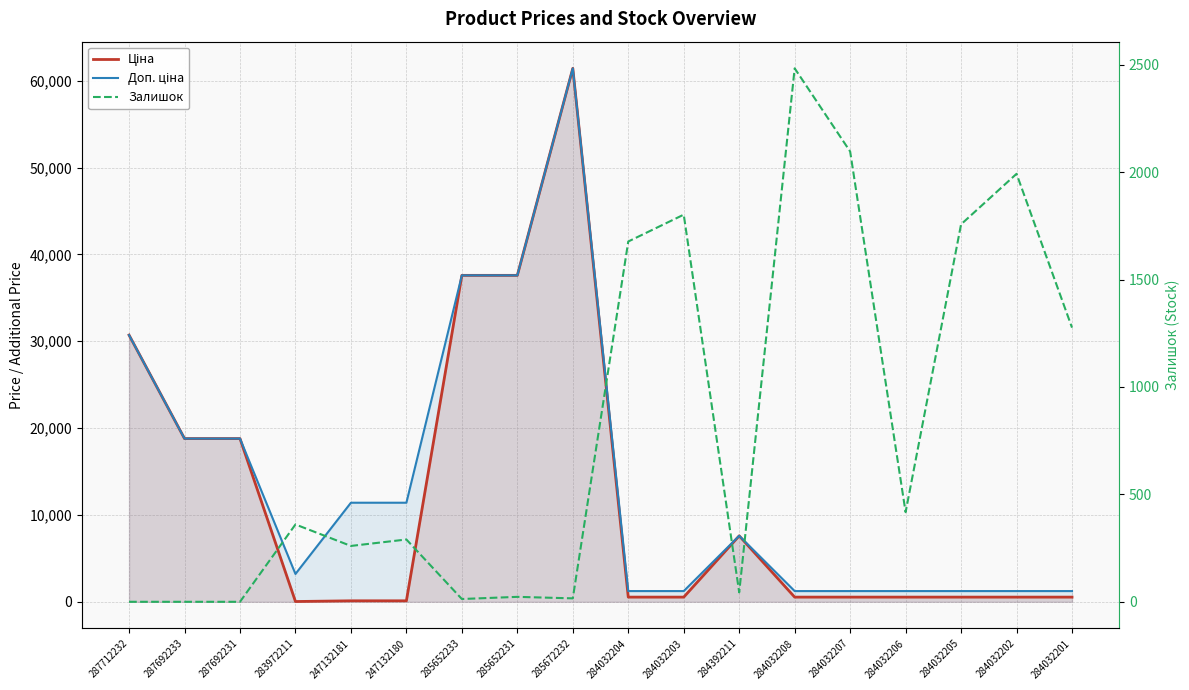

Which label corresponds to the smallest value in the chart?

287712232